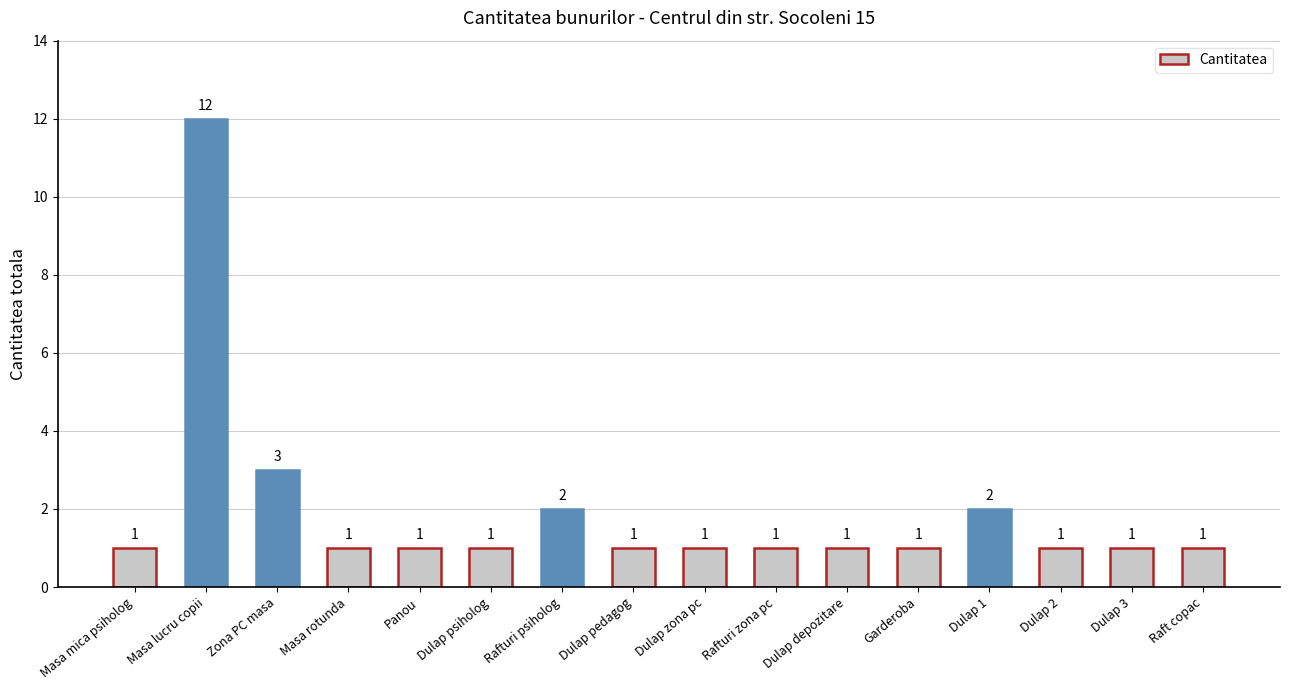

What is the maximum value shown in the chart?

12